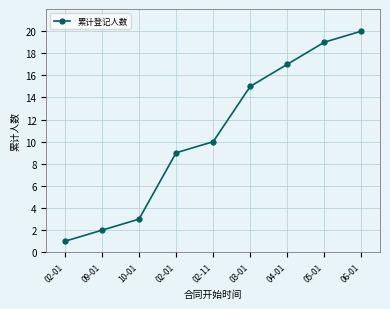

How many values are below 10?

4